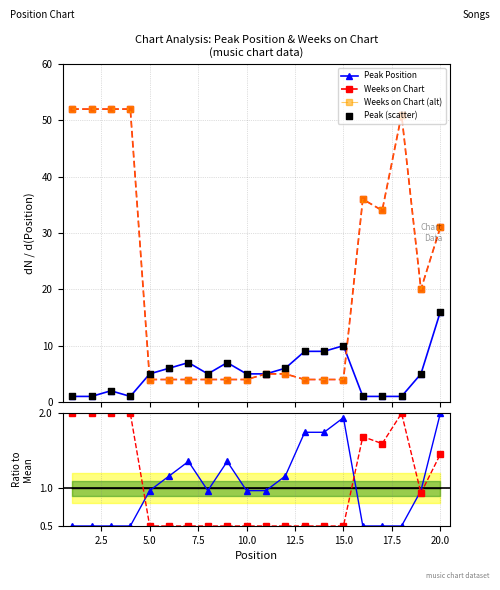

At which category is the sum across all series the highest?

3